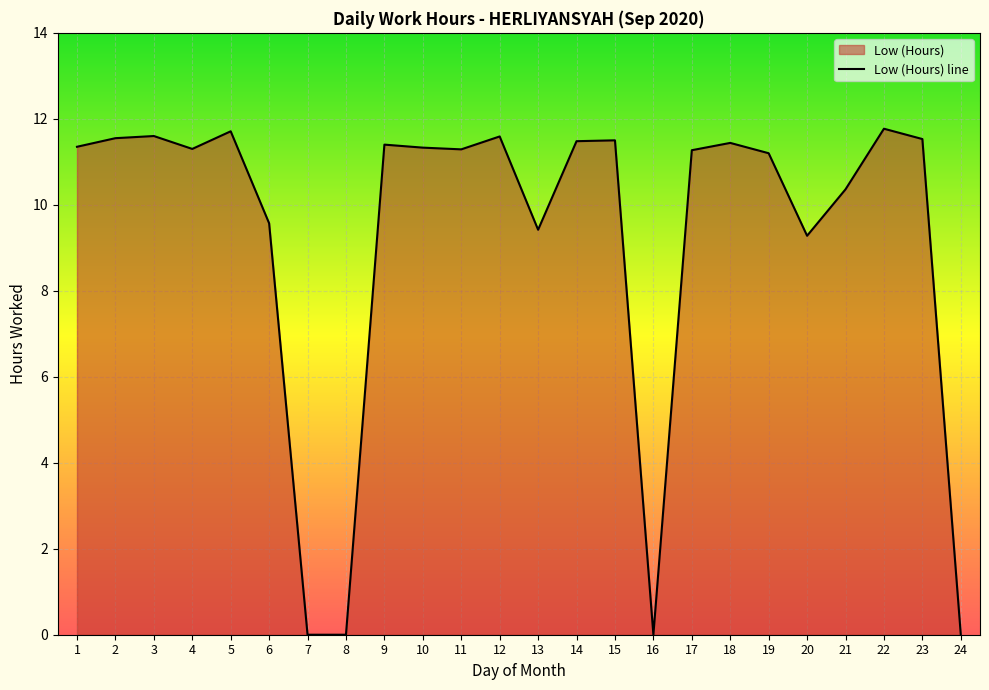

Which label corresponds to the largest value in the chart?

22